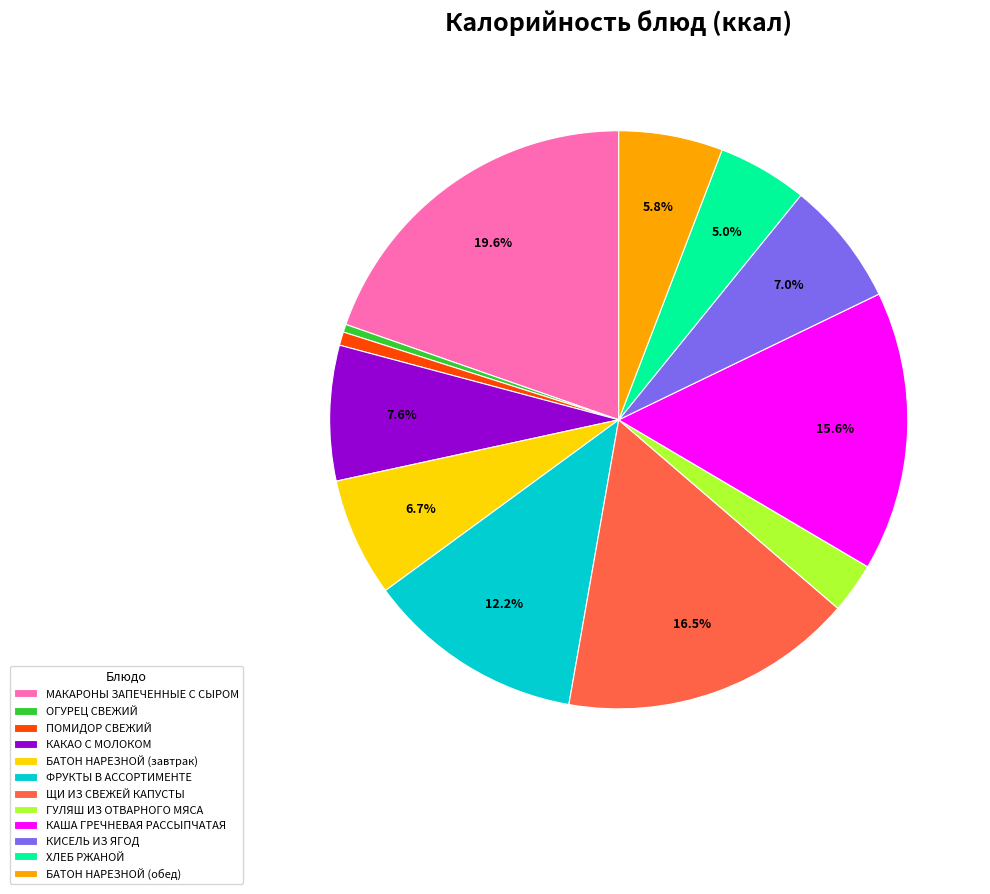

To the nearest percent, what is the combined percentage of ПОМИДОР СВЕЖИЙ and КАША ГРЕЧНЕВАЯ РАССЫПЧАТАЯ?

16%